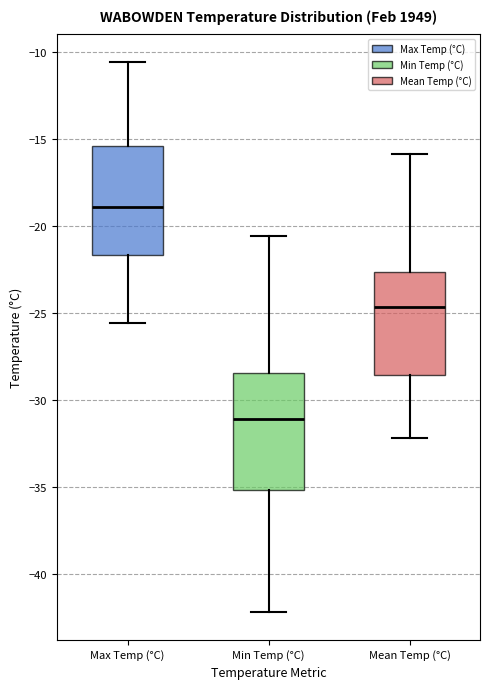

Reading left to right, read every box against the y-axis: the position of its median line, the range the box covers, and the ends of its whiskers. The values are not printed on the chart, so give them approximately, as read against the axis.

Max Temp (°C): median -19.0, box -21.5 to -15.5, whiskers -25.5 to -10.5
Min Temp (°C): median -31.0, box -35.0 to -28.5, whiskers -42.0 to -20.5
Mean Temp (°C): median -24.5, box -28.5 to -22.5, whiskers -32.0 to -16.0